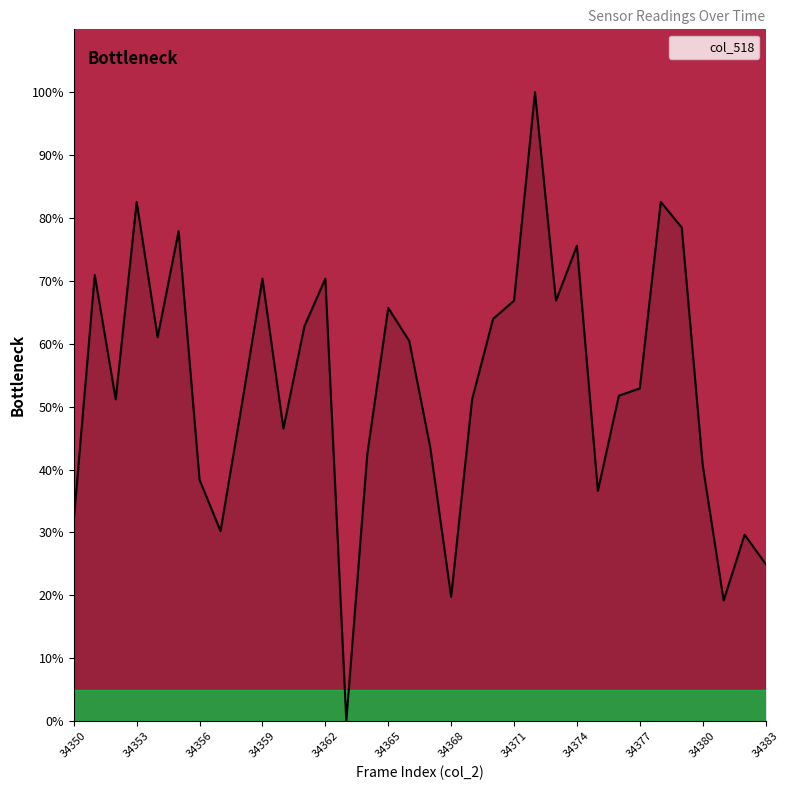

What is the difference between the maximum and minimum values?

100.0